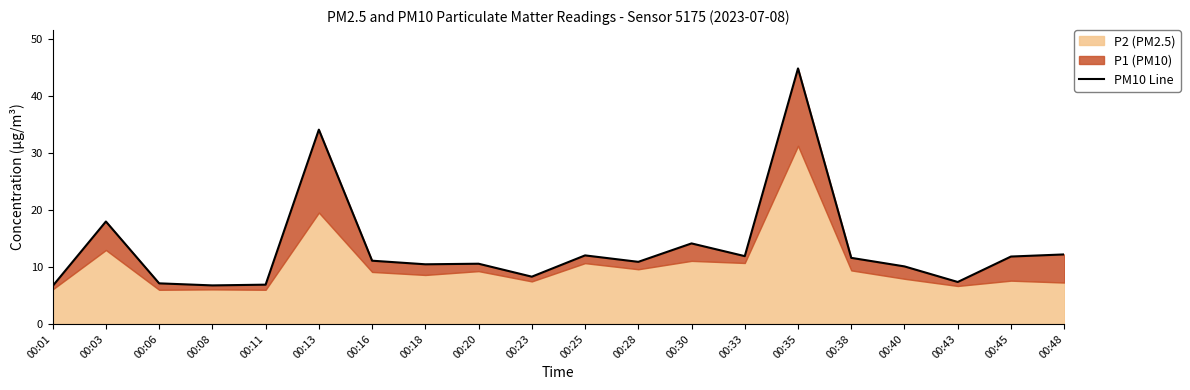

How many values exceed 11?

10